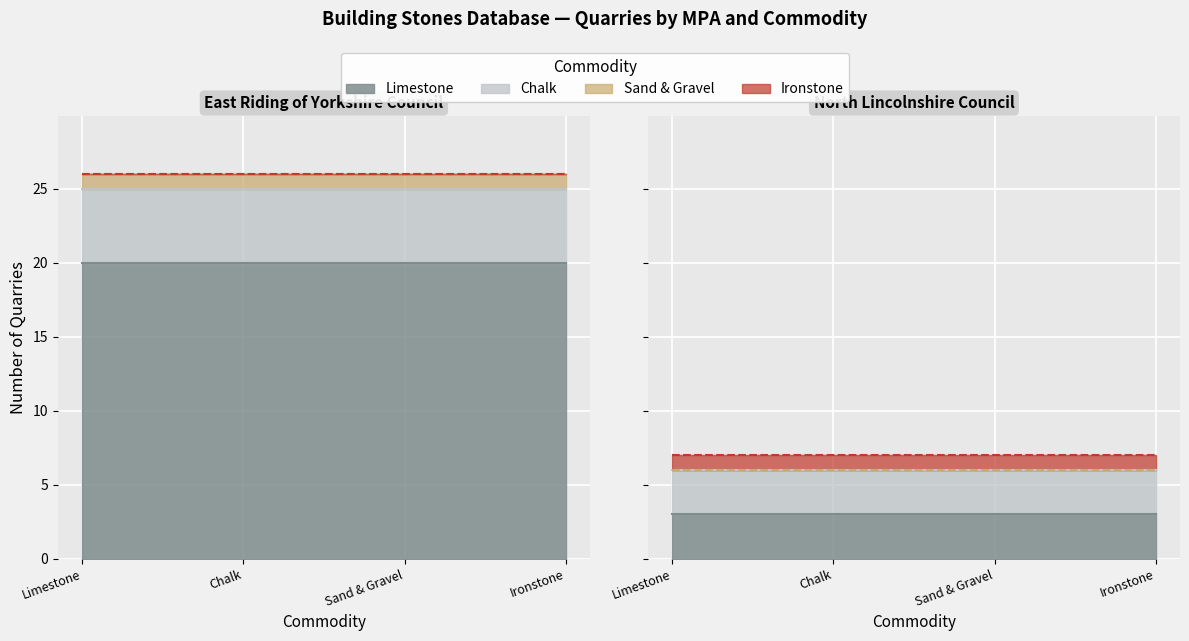

Which category has the lowest value in the Ironstone (line) series?

Limestone